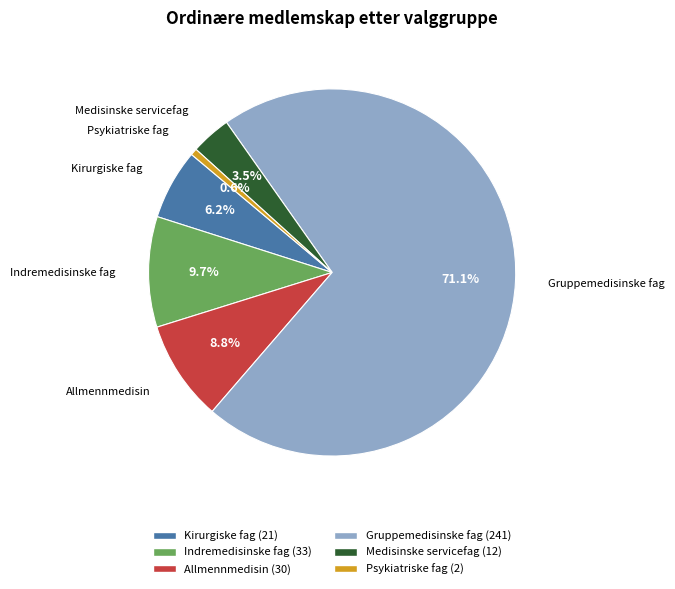

Does any single category account for the majority?

Yes